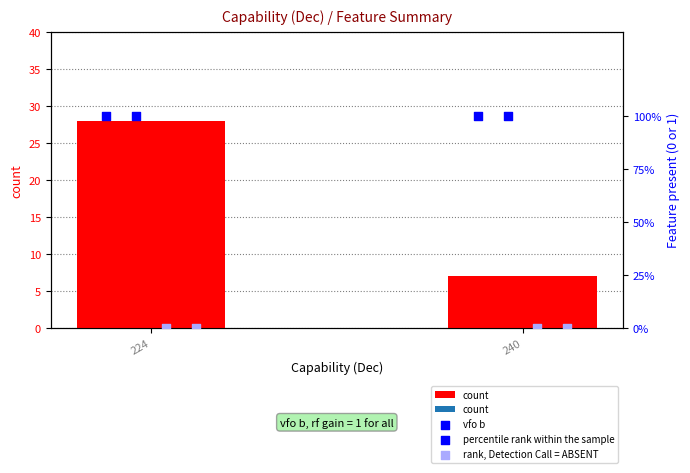

Approximately how many times larger is the value at 240 compared to 224?

0.2